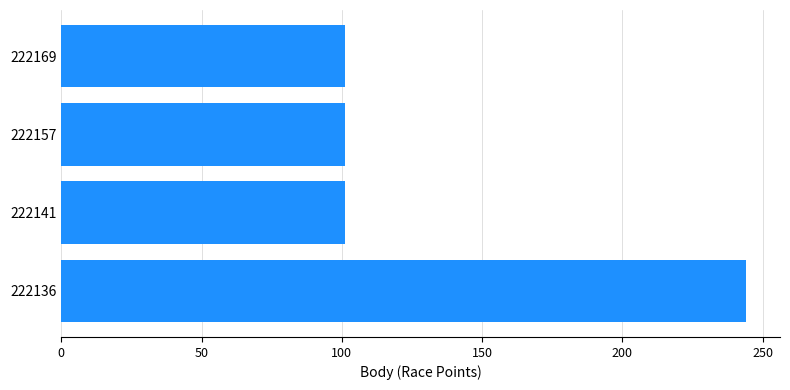

What is the minimum value shown in the chart?

101